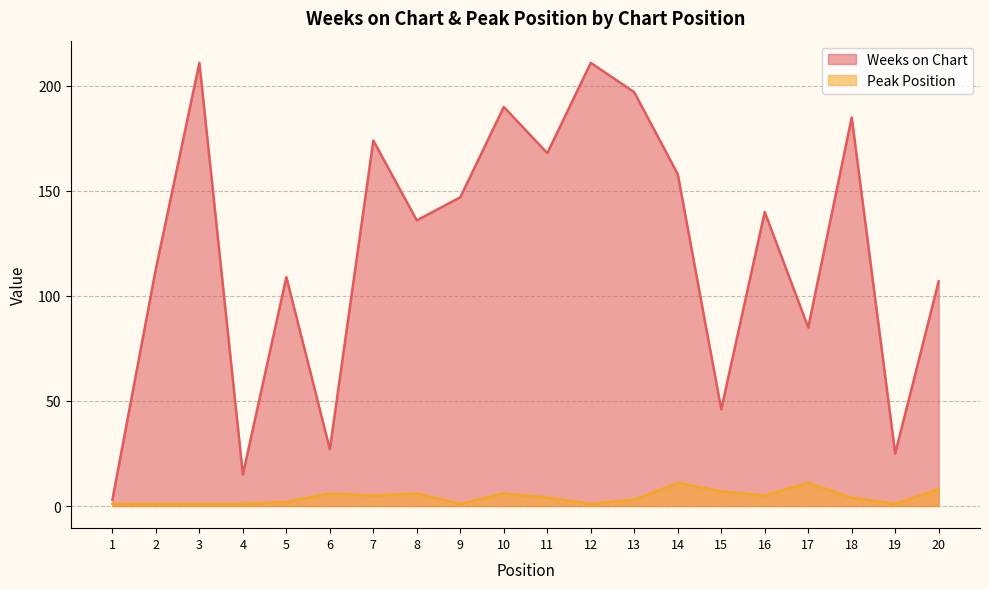

Which category has the highest value in the Peak Position series?

14